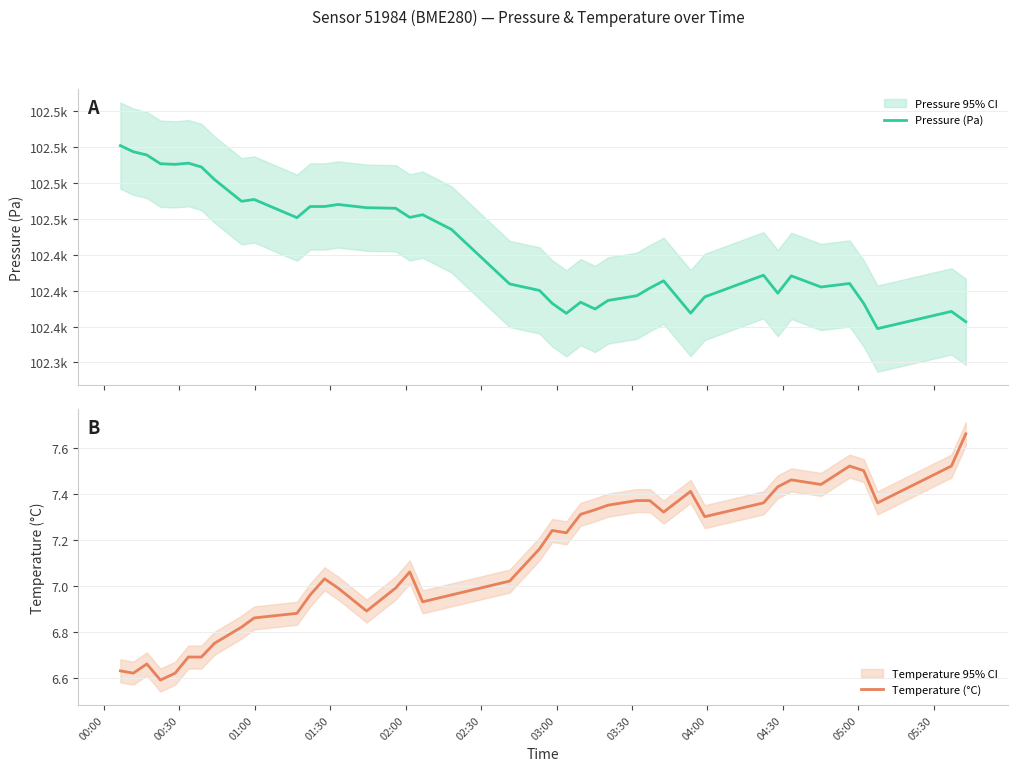

What is the maximum value for Pressure (Pa)?

102500.9